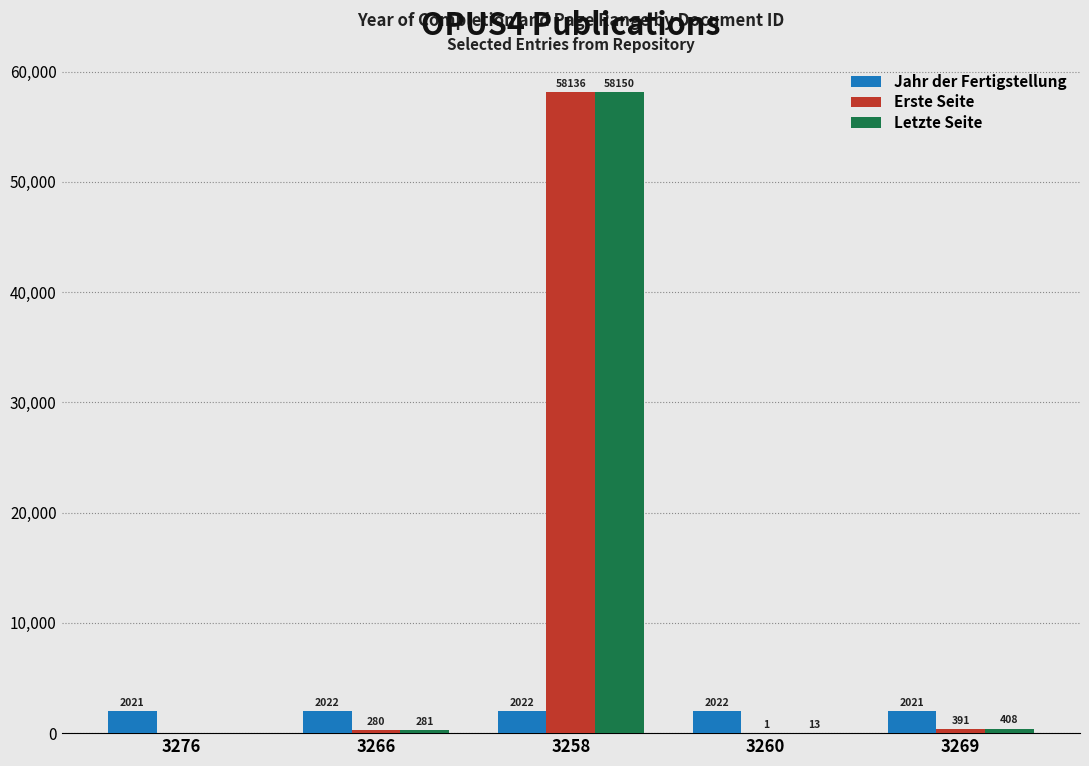

How many groups of bars are there?

5